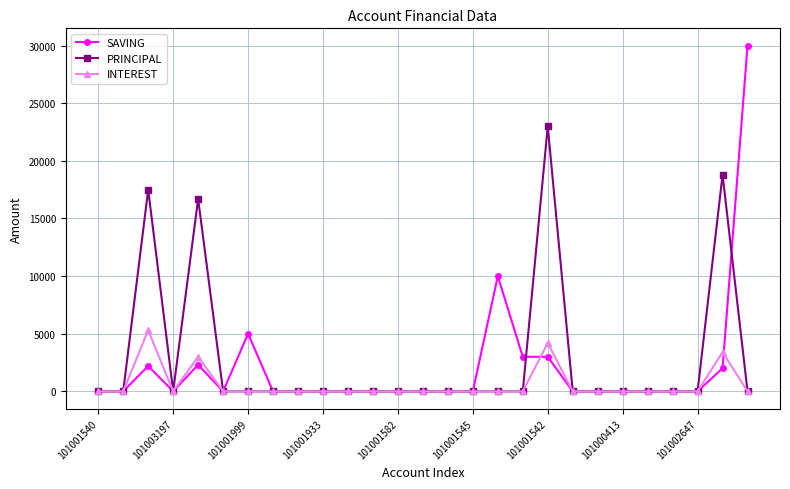

Which series has the widest spread of values?

SAVING